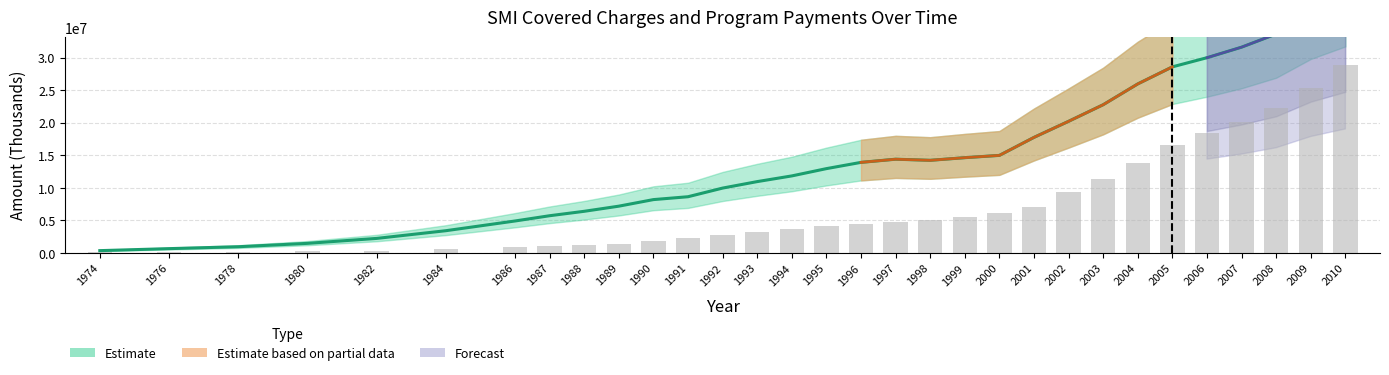

Between 1989 and 1976, which is larger?

1989